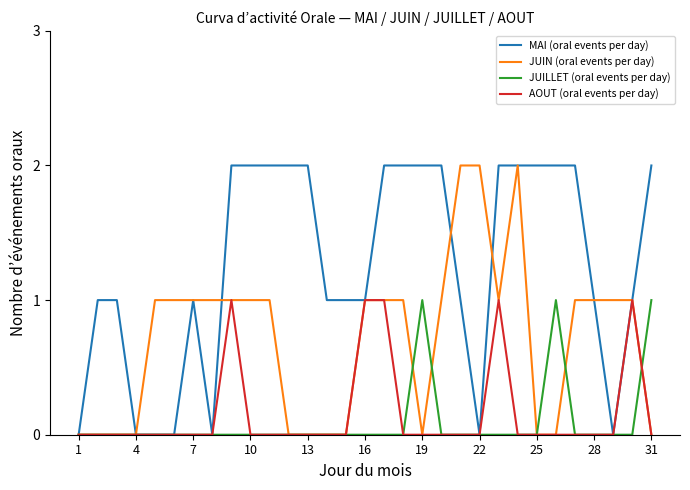

What are all the series names shown in the legend?

MAI (oral events per day), JUIN (oral events per day), JUILLET (oral events per day), AOUT (oral events per day)